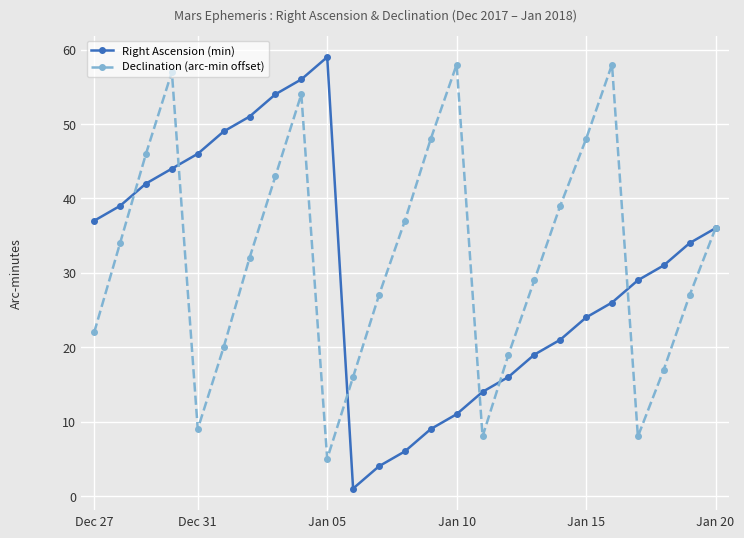

What is the value of the Declination (arc-min offset) point at the 13th from the left?

37